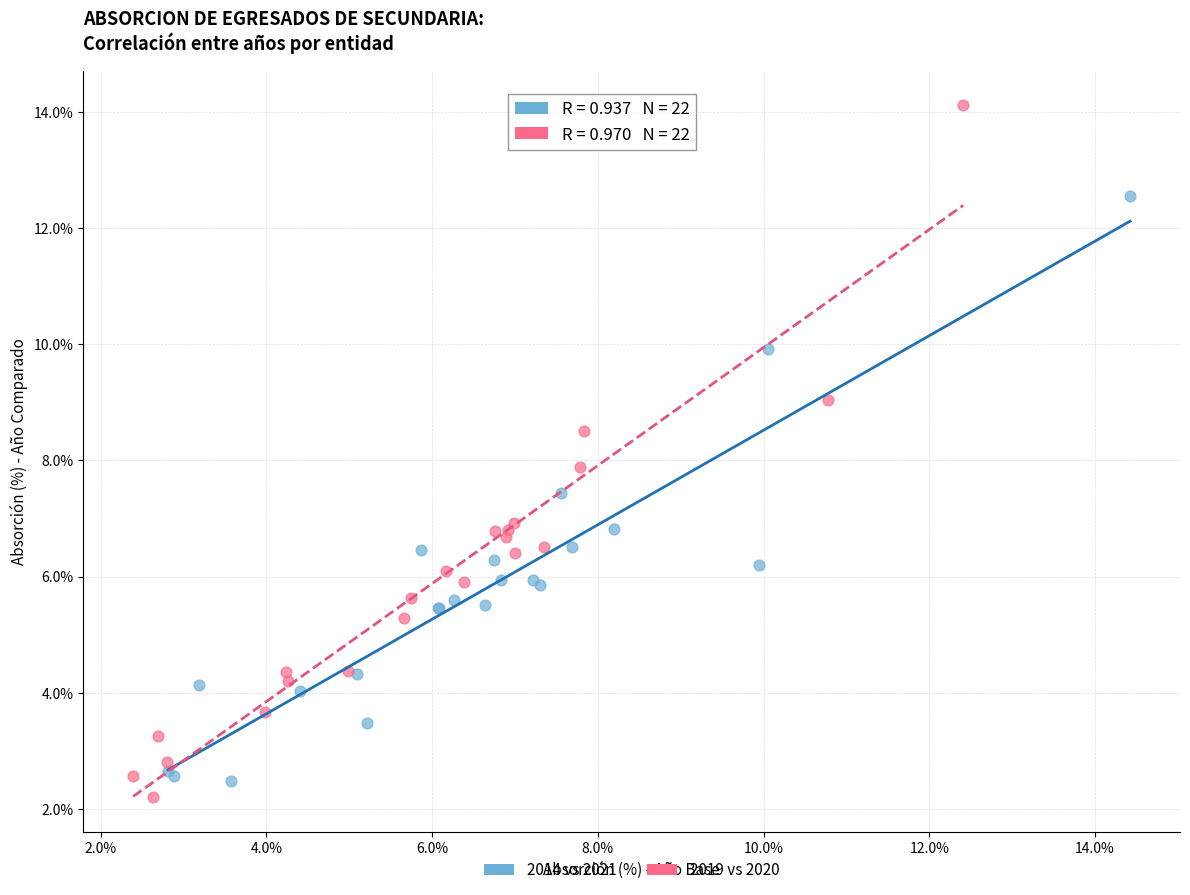

What are all the series names shown in the legend?

2014 vs 2021, 2019 vs 2020